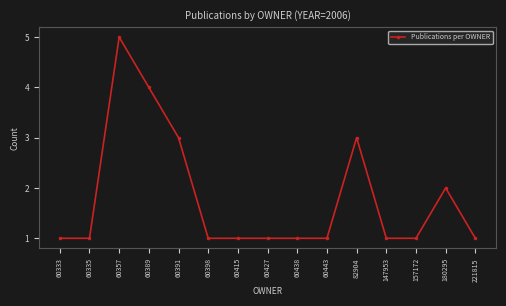

What is the change in value from 60357 to 180295?

-3